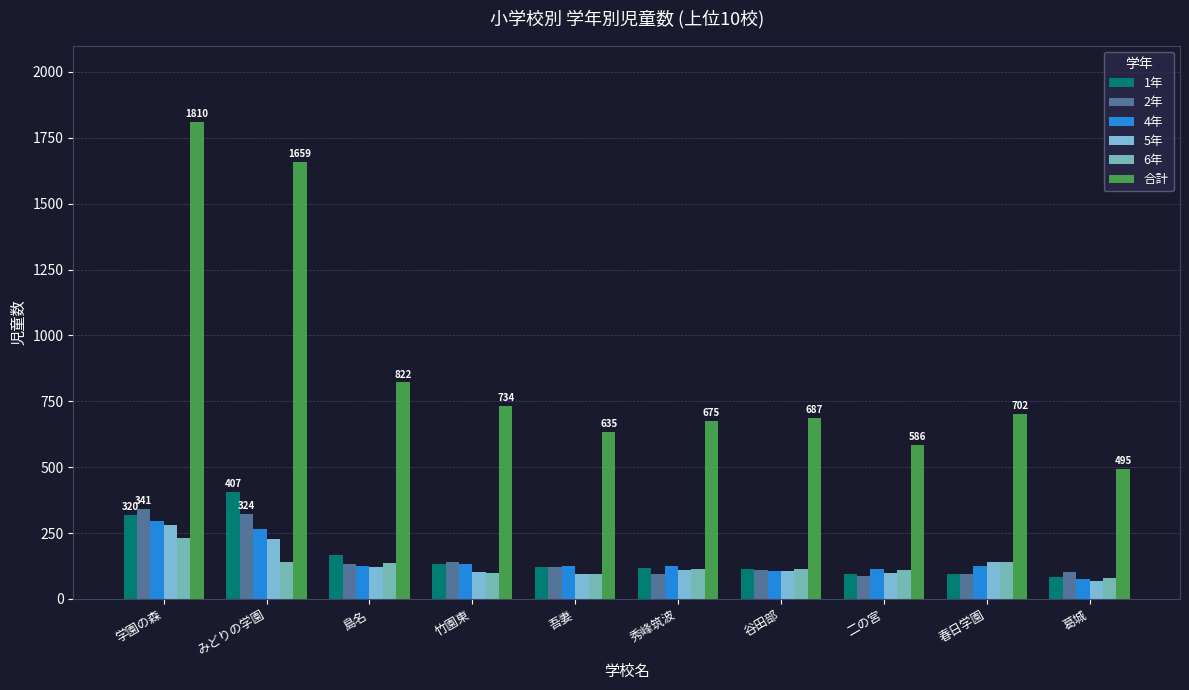

The 6年 series shows 230 at 春日学園. True or false?

False